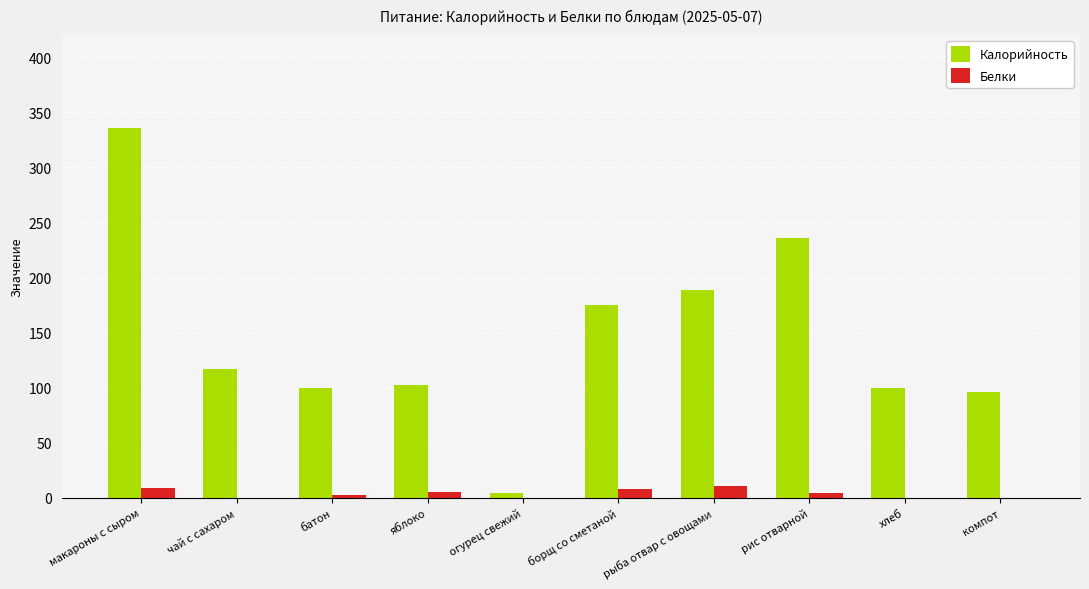

Between чай с сахаром and хлеб, which series saw the biggest shift?

Калорийность